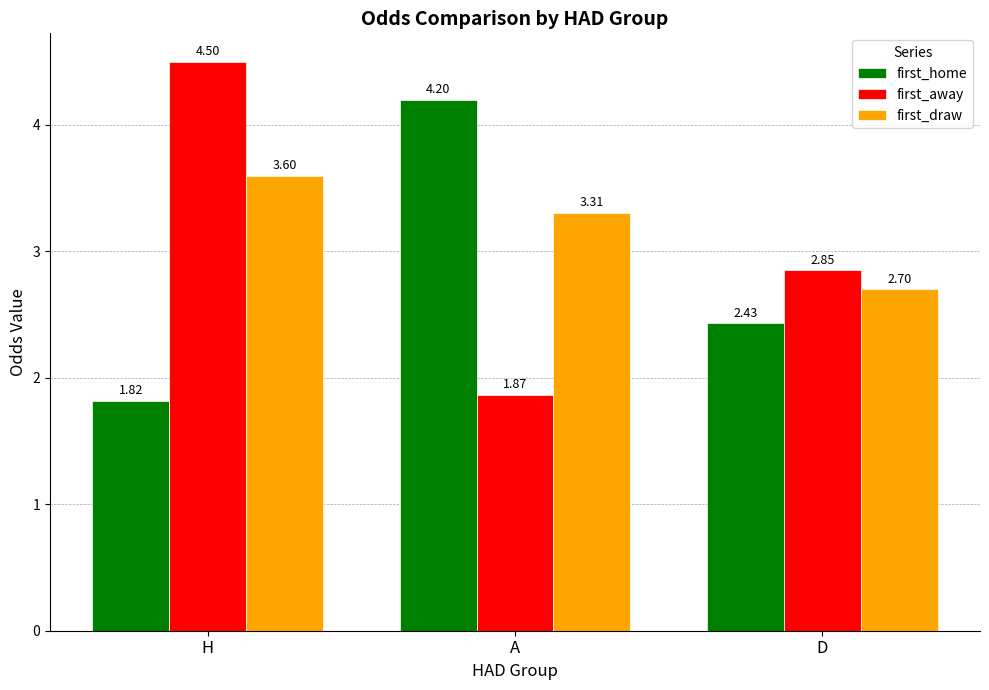

Which category has the highest value in the first_home series?

A